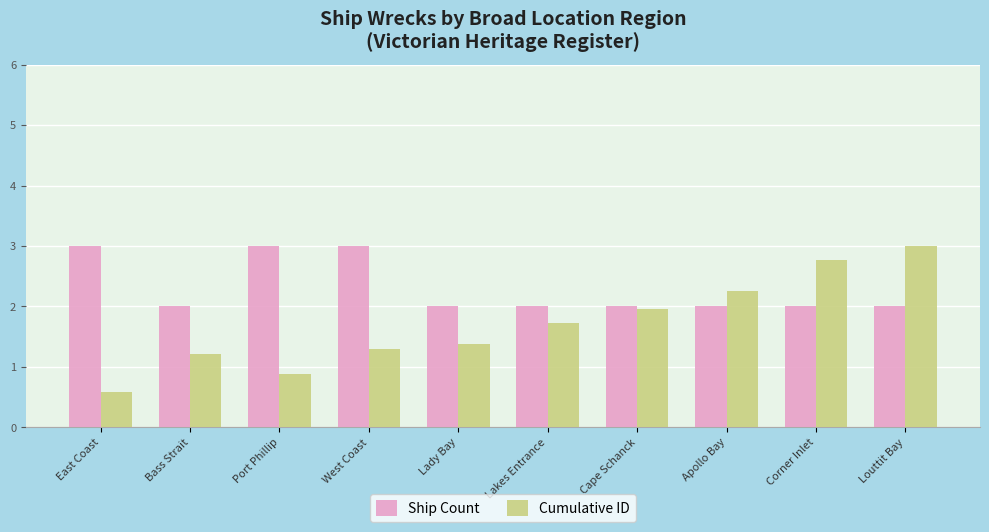

What value does the Ship Count series have at Lakes Entrance?

2.0